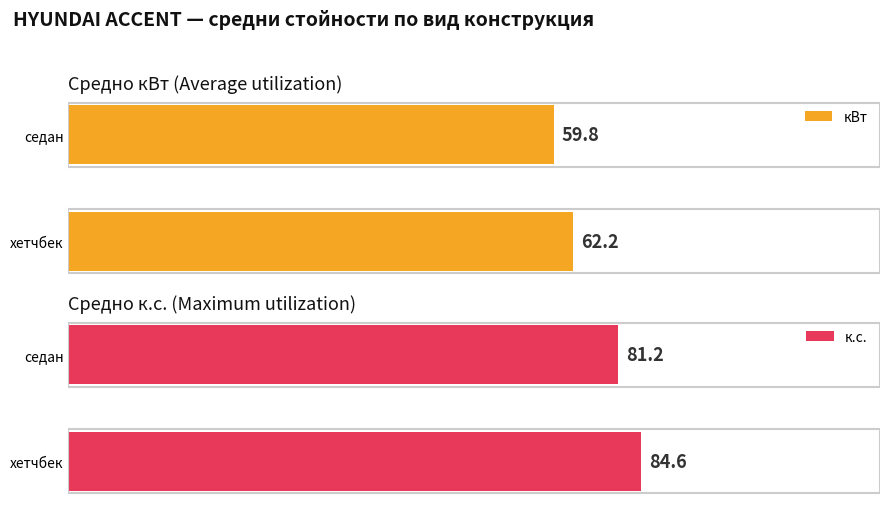

At how many categories does at least one series exceed 66?

2